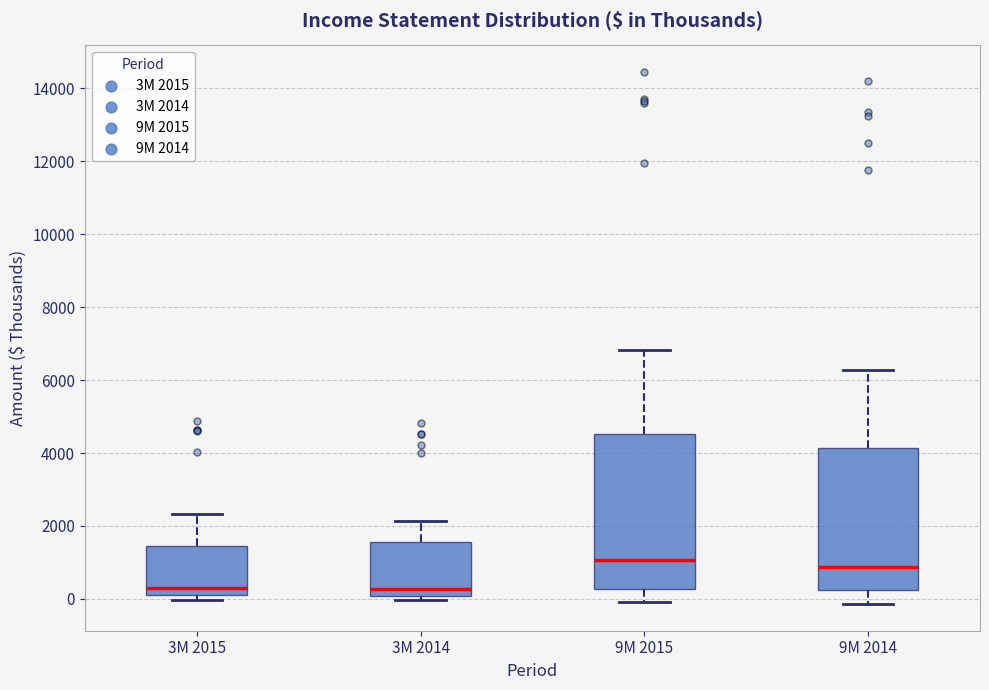

Which box is the tallest, from its lower edge to its upper edge?

9M 2015